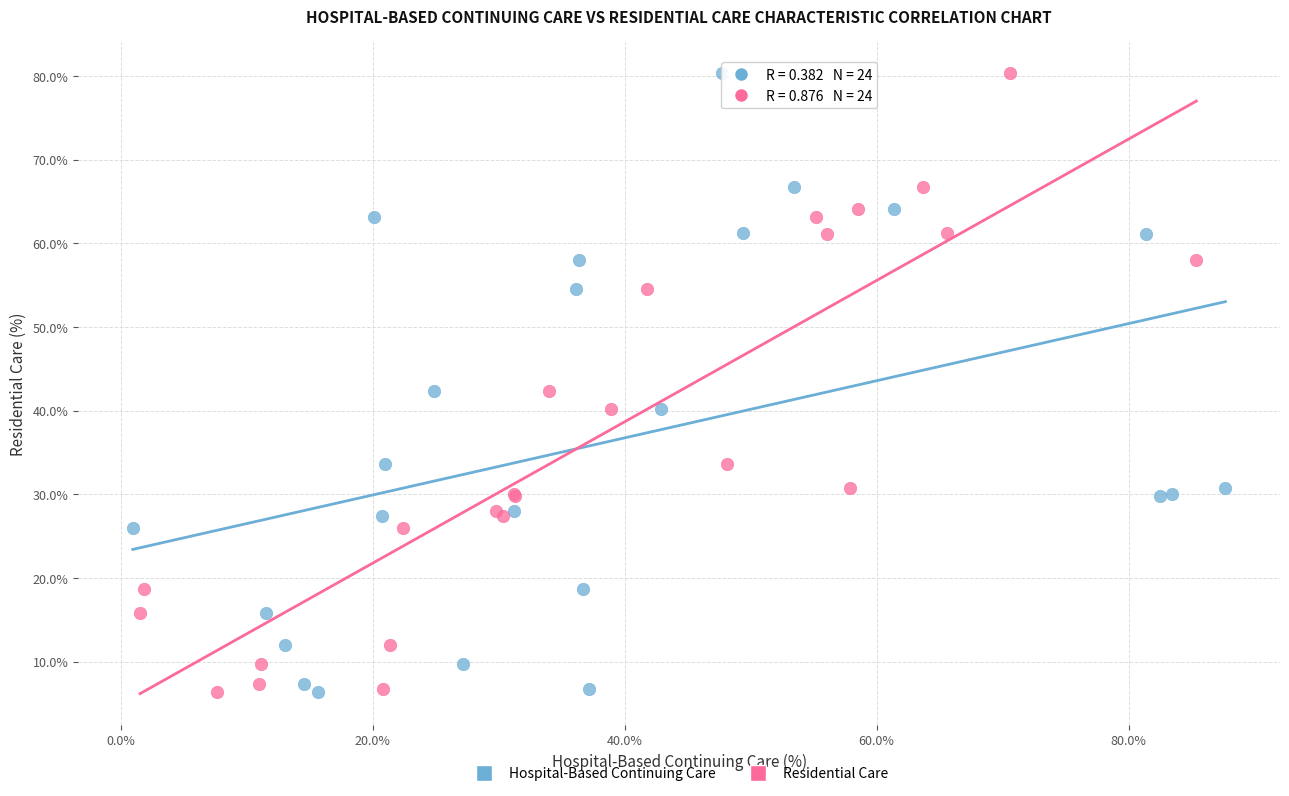

What are all the series names shown in the legend?

Hospital-Based Continuing Care, Residential Care